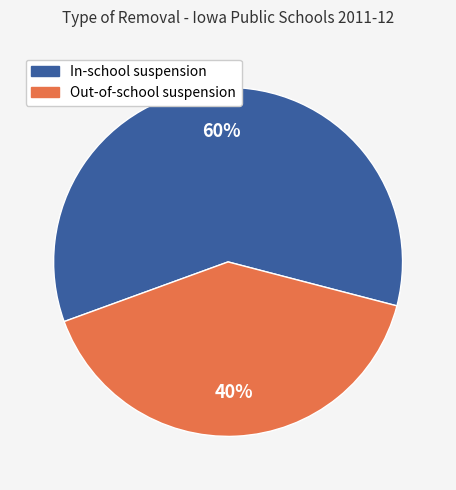

Does Out-of-school suspension represent more than half of the total?

No